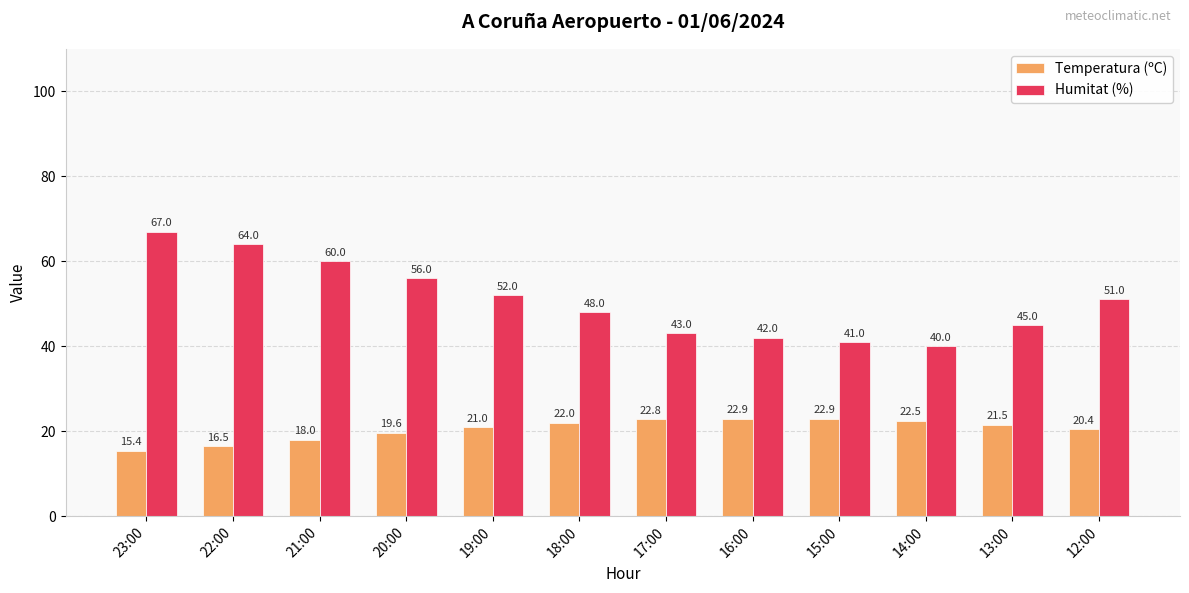

What is the value of the Humitat (%) bar at the 11th from the left?

45.0